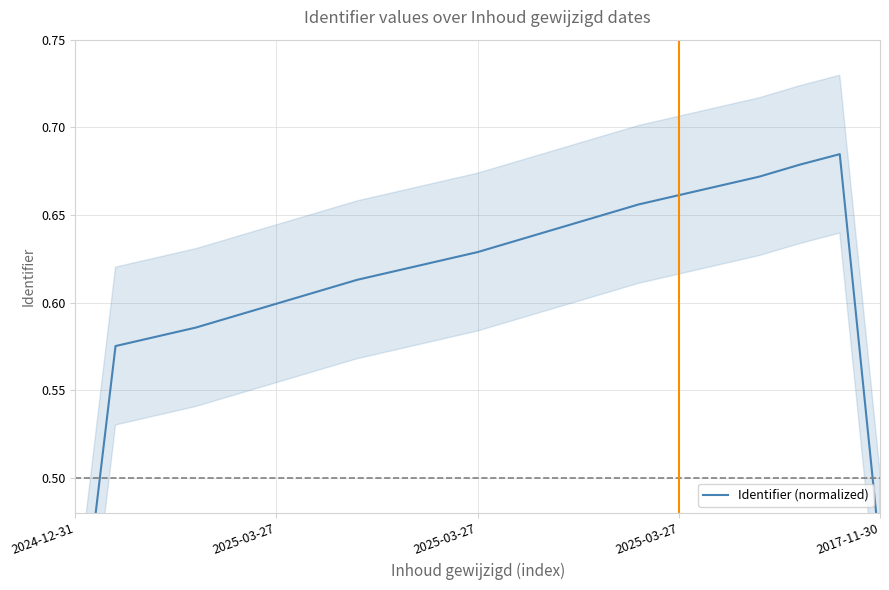

Reading left to right, extract all data points from this chart.

0.4	0.6	0.6	0.6	0.6	0.6	0.6	0.6	0.6	0.6	0.6	0.6	0.6	0.6	0.7	0.7	0.7	0.7	0.7	0.7	0.5